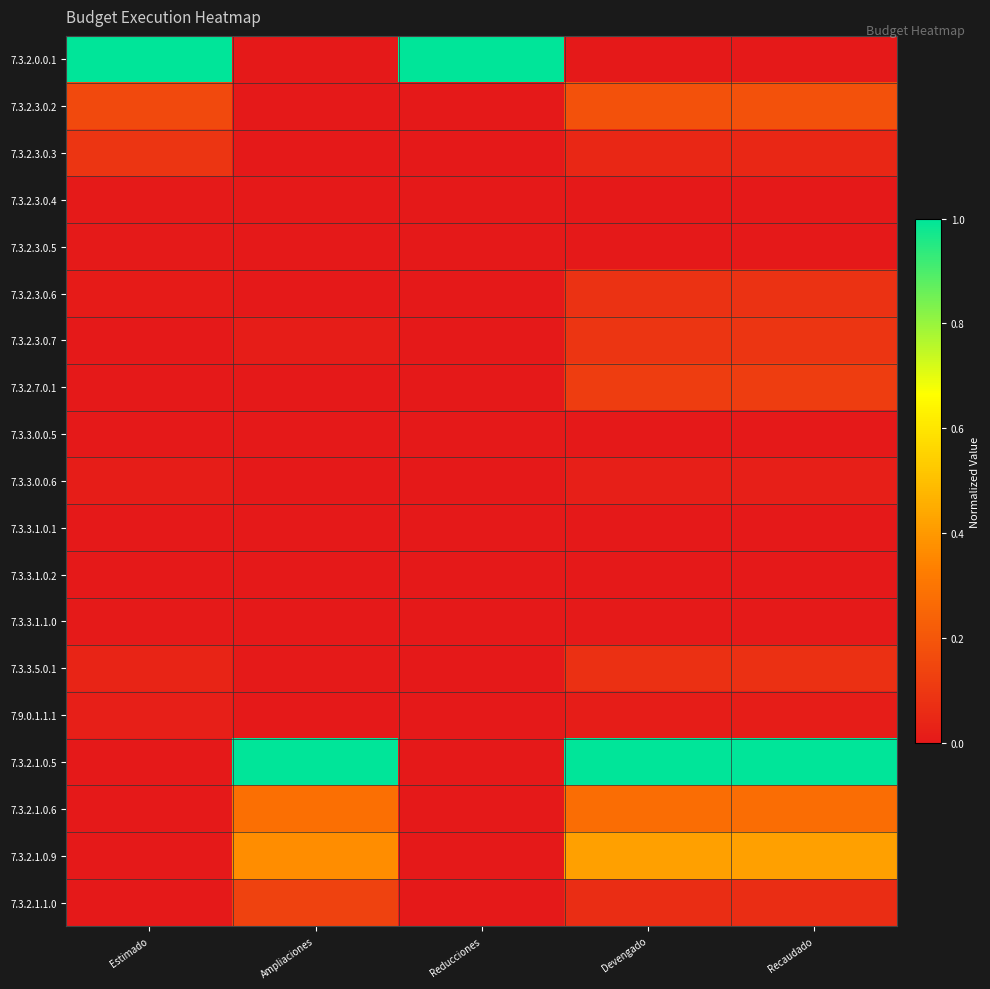

Reading right to left, what are all the values shown in this chart?

7.3.2.0.0.1: Recaudado=0.0	Devengado=0.0	Reducciones=1.0	Ampliaciones=0.0	Estimado=1.0
7.3.2.3.0.2: Recaudado=0.2	Devengado=0.2	Reducciones=0.0	Ampliaciones=0.0	Estimado=0.2
7.3.2.3.0.3: Recaudado=0.1	Devengado=0.1	Reducciones=0.0	Ampliaciones=0.0	Estimado=0.1
7.3.2.3.0.4: Recaudado=0.0	Devengado=0.0	Reducciones=0.0	Ampliaciones=0.0	Estimado=0.0
7.3.2.3.0.5: Recaudado=0.0	Devengado=0.0	Reducciones=0.0	Ampliaciones=0.0	Estimado=0.0
7.3.2.3.0.6: Recaudado=0.1	Devengado=0.1	Reducciones=0.0	Ampliaciones=0.0	Estimado=0.0
7.3.2.3.0.7: Recaudado=0.1	Devengado=0.1	Reducciones=0.0	Ampliaciones=0.0	Estimado=0.0
7.3.2.7.0.1: Recaudado=0.1	Devengado=0.1	Reducciones=0.0	Ampliaciones=0.0	Estimado=0.0
7.3.3.0.0.5: Recaudado=0.0	Devengado=0.0	Reducciones=0.0	Ampliaciones=0.0	Estimado=0.0
7.3.3.0.0.6: Recaudado=0.0	Devengado=0.0	Reducciones=0.0	Ampliaciones=0.0	Estimado=0.0
7.3.3.1.0.1: Recaudado=0.0	Devengado=0.0	Reducciones=0.0	Ampliaciones=0.0	Estimado=0.0
7.3.3.1.0.2: Recaudado=0.0	Devengado=0.0	Reducciones=0.0	Ampliaciones=0.0	Estimado=0.0
7.3.3.1.1.0: Recaudado=0.0	Devengado=0.0	Reducciones=0.0	Ampliaciones=0.0	Estimado=0.0
7.3.3.5.0.1: Recaudado=0.1	Devengado=0.1	Reducciones=0.0	Ampliaciones=0.0	Estimado=0.0
7.9.0.1.1.1: Recaudado=0.0	Devengado=0.0	Reducciones=0.0	Ampliaciones=0.0	Estimado=0.0
7.3.2.1.0.5: Recaudado=1.0	Devengado=1.0	Reducciones=0.0	Ampliaciones=1.0	Estimado=0.0
7.3.2.1.0.6: Recaudado=0.3	Devengado=0.3	Reducciones=0.0	Ampliaciones=0.3	Estimado=0.0
7.3.2.1.0.9: Recaudado=0.4	Devengado=0.4	Reducciones=0.0	Ampliaciones=0.4	Estimado=0.0
7.3.2.1.1.0: Recaudado=0.1	Devengado=0.1	Reducciones=0.0	Ampliaciones=0.1	Estimado=0.0